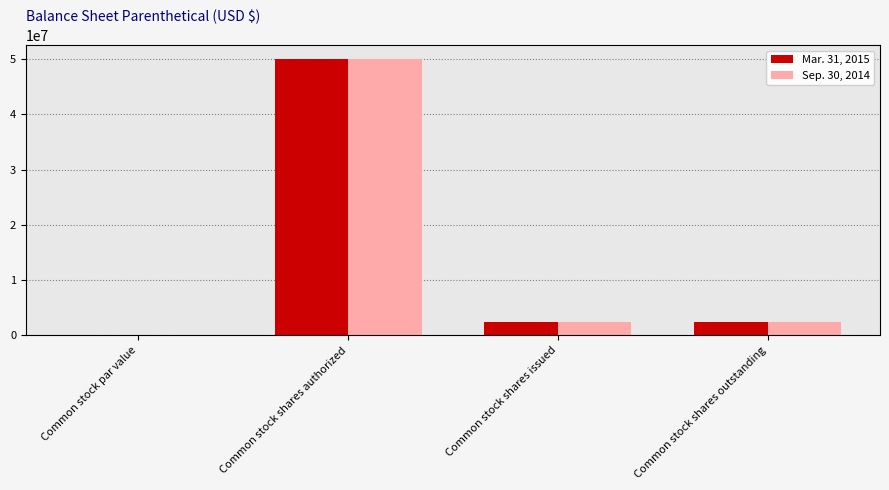

Is it true that Mar. 31, 2015 equals 2505000.0 at Common stock shares issued?

True